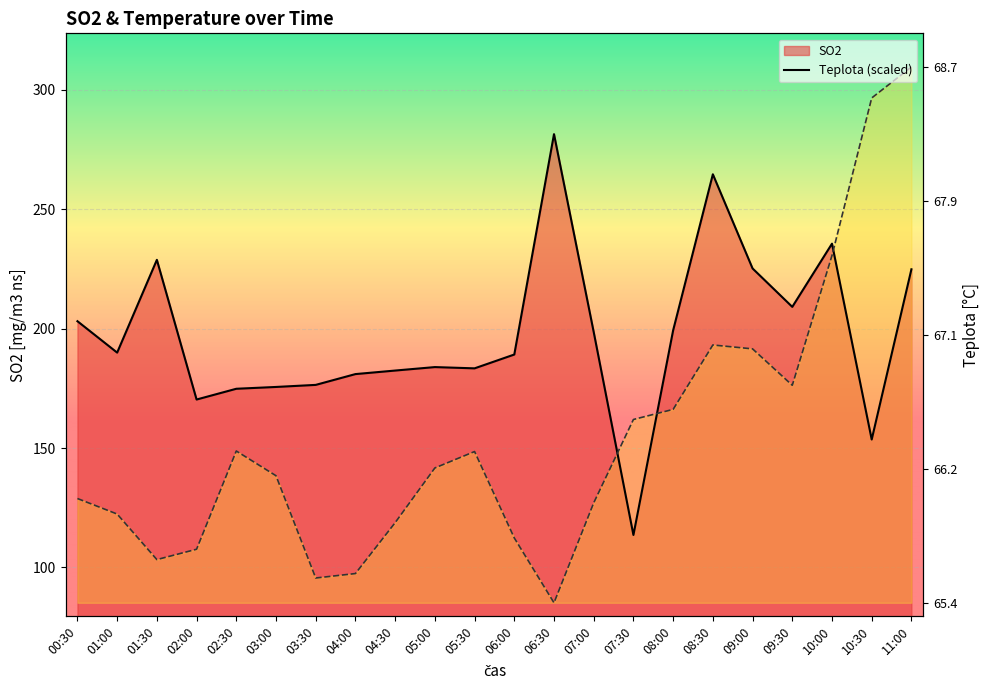

Which series has the largest total across all categories?

SO2 line